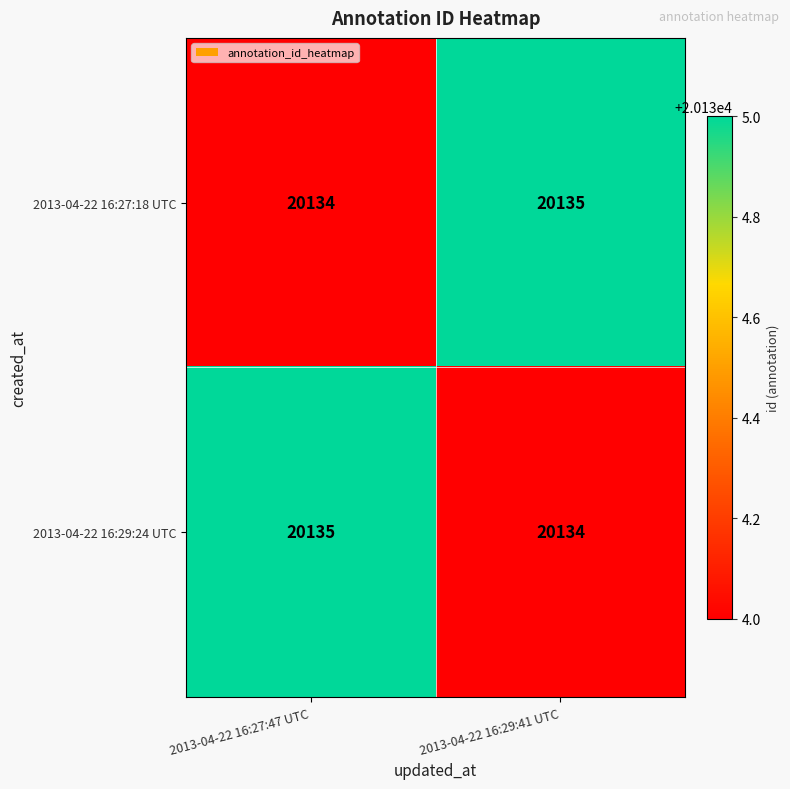

Rank the categories by 2013-04-22 16:27:18 UTC value from lowest to highest.

2013-04-22 16:27:47 UTC, 2013-04-22 16:29:41 UTC